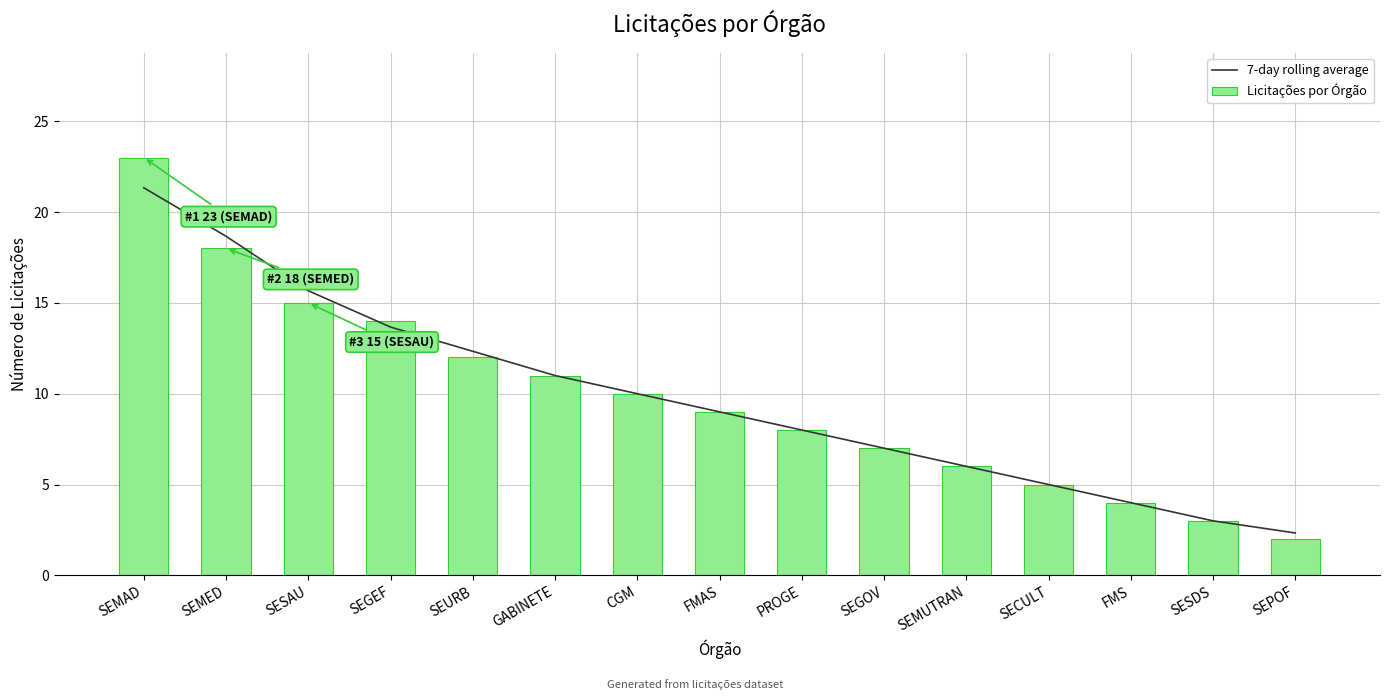

List the labels in order of 7-day rolling average value, largest first.

SEMAD, SEMED, SESAU, SEGEF, SEURB, GABINETE, CGM, FMAS, PROGE, SEGOV, SEMUTRAN, SECULT, FMS, SESDS, SEPOF